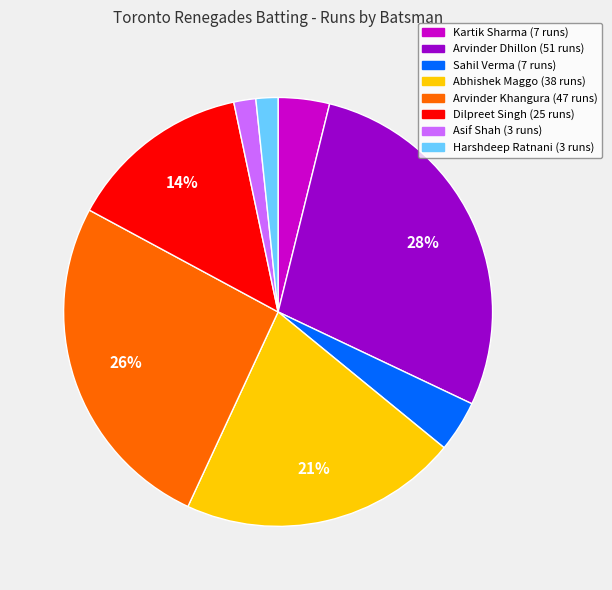

Is Asif Shah the majority of the pie?

No